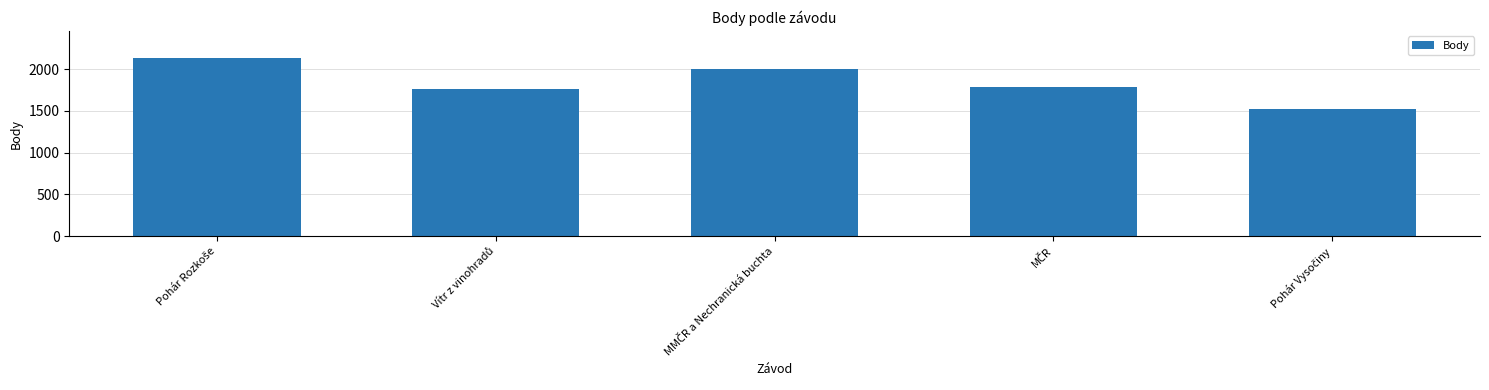

What is the greatest value displayed?

2136